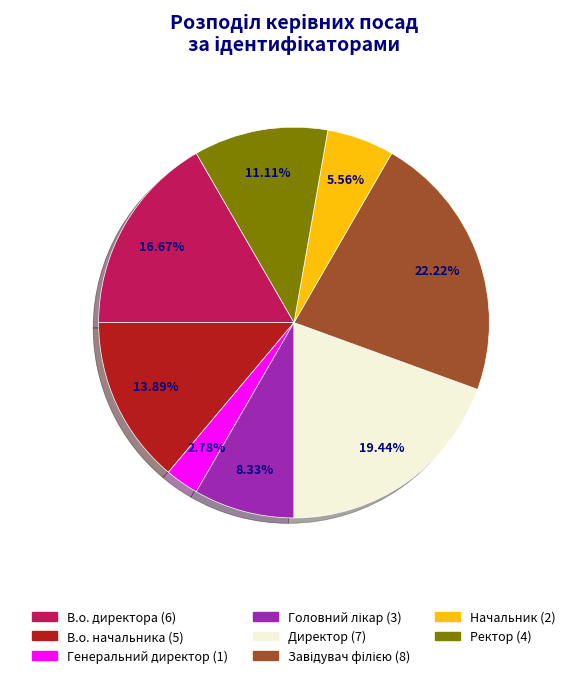

What is the ratio of the value at Начальник to the value at Ректор?

0.5